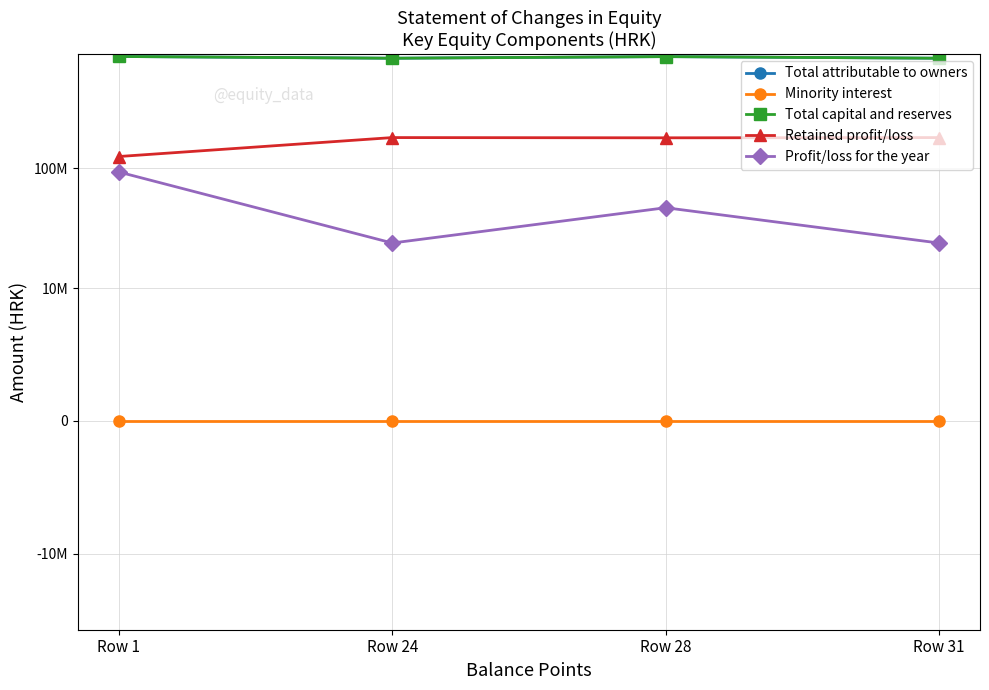

Which label corresponds to the largest value in the chart?

Row 1